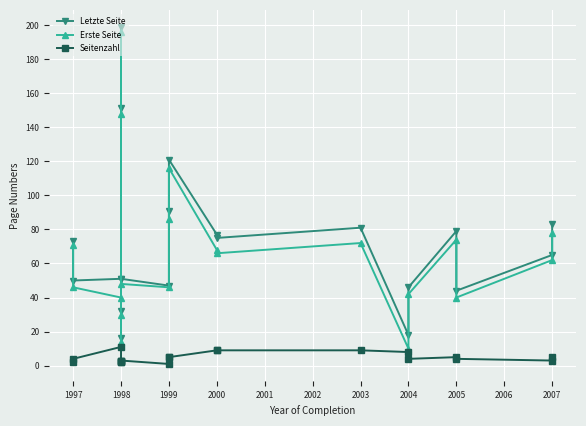

Which series has the widest spread of values?

Erste Seite